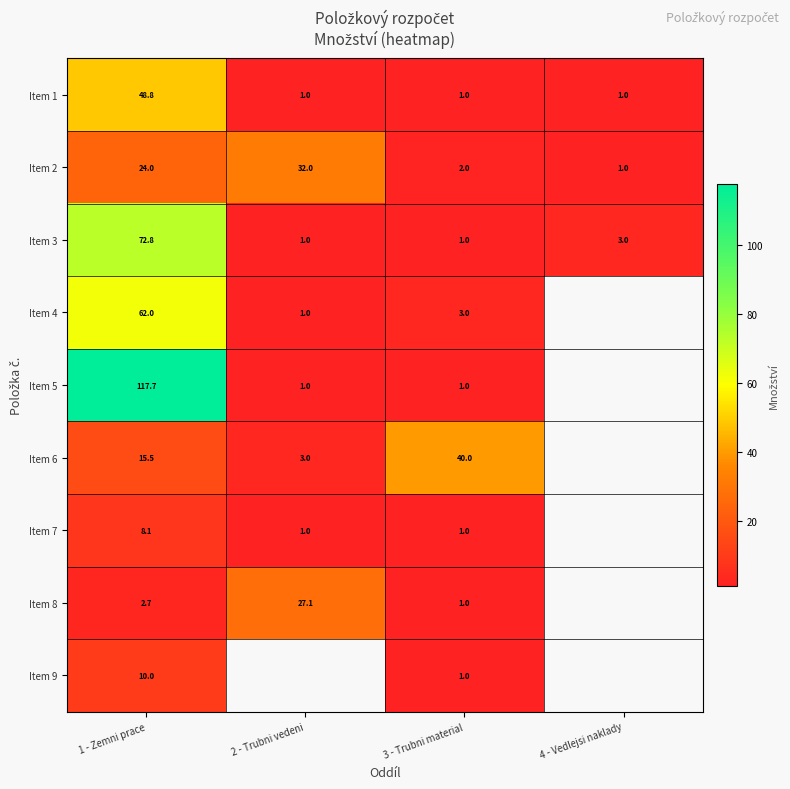

Which series changed the most between 1 - Zemni prace and 3 - Trubni material?

Item 5